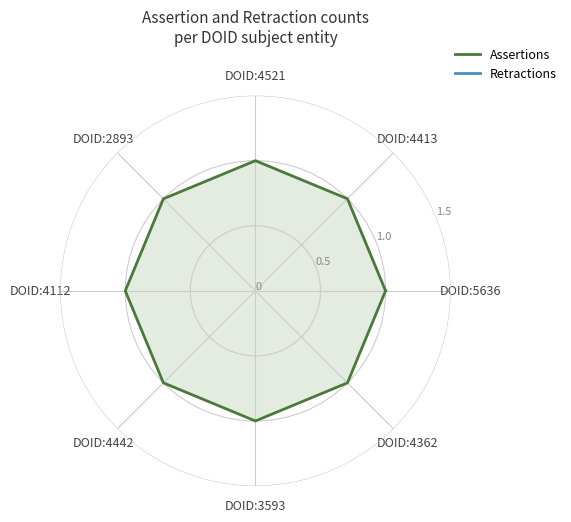

Which label corresponds to the smallest value in the chart?

DOID:5636